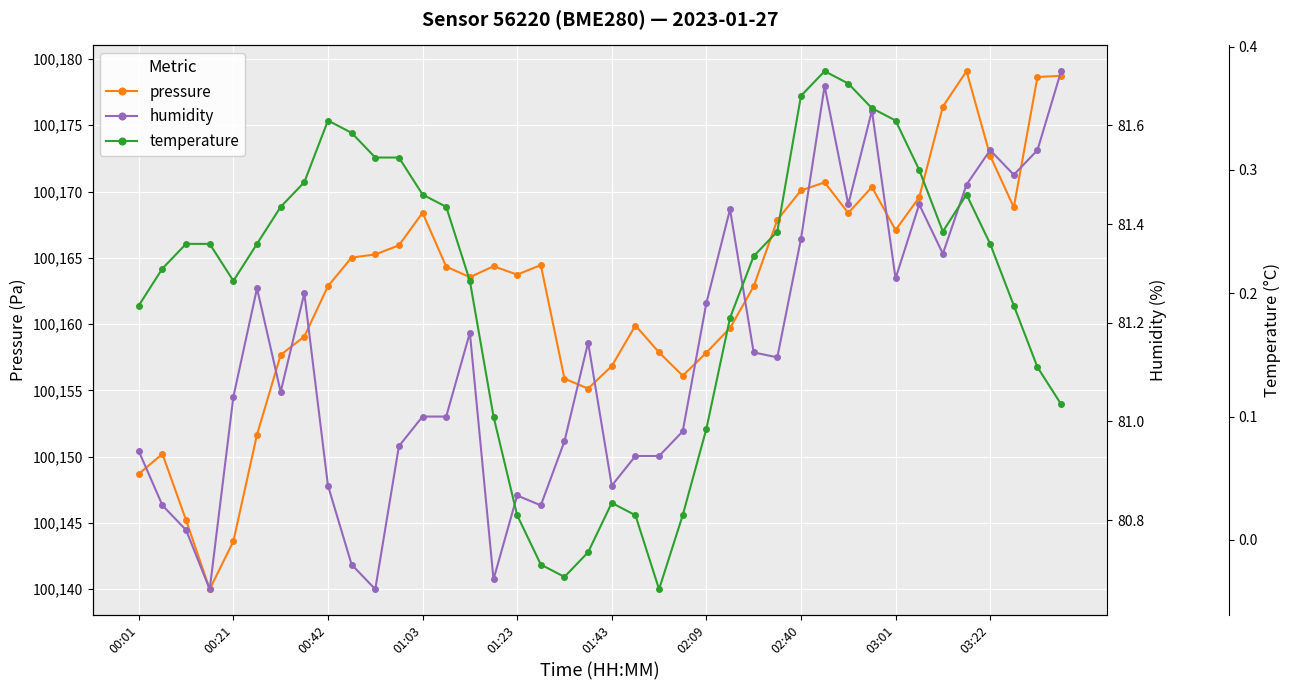

True or false: pressure has more than 1 interior local peaks.

True